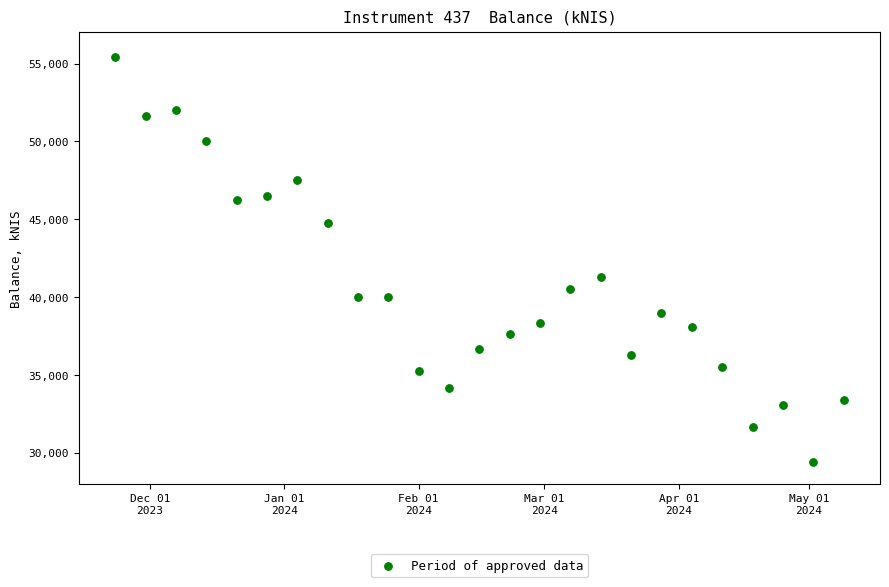

What Y value in the scatter plot is closest to 42422?

41321.8